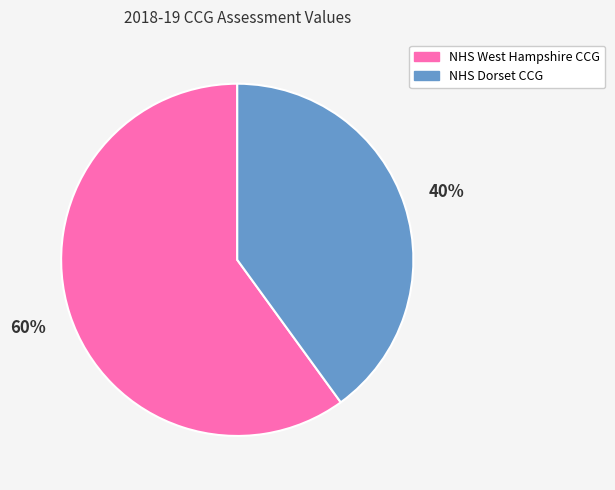

To the nearest percent, what is the difference between the largest and smallest slice percentages?

20%